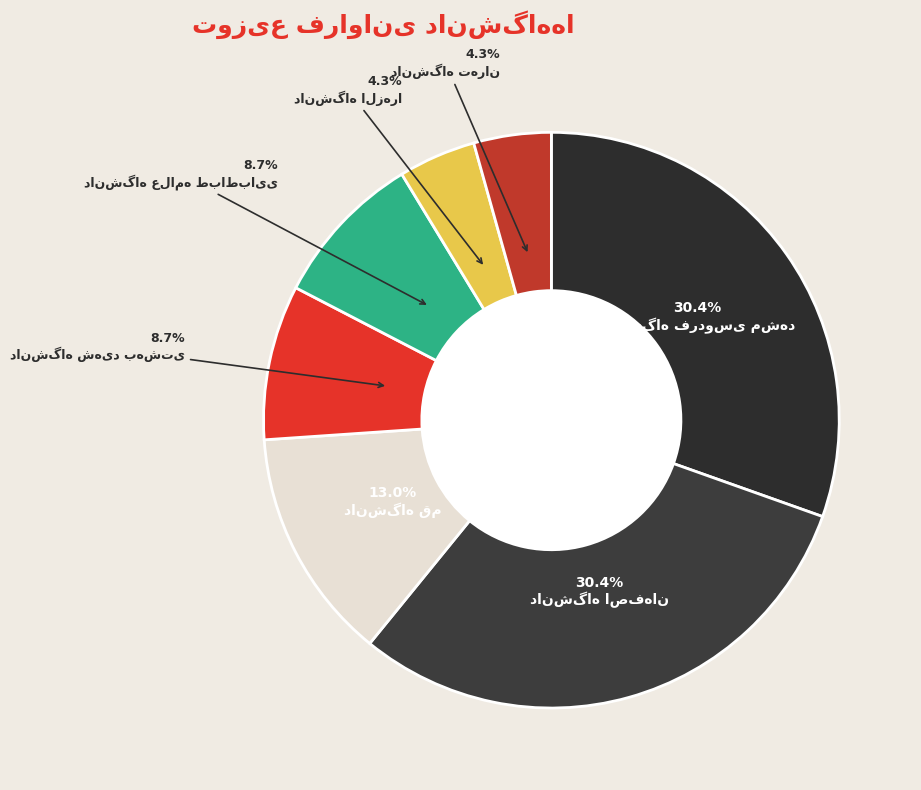

To the nearest percent, what is the difference between the دانشگاه فردوسی مشهد and دانشگاه علامه طباطبایی slice percentages?

22%